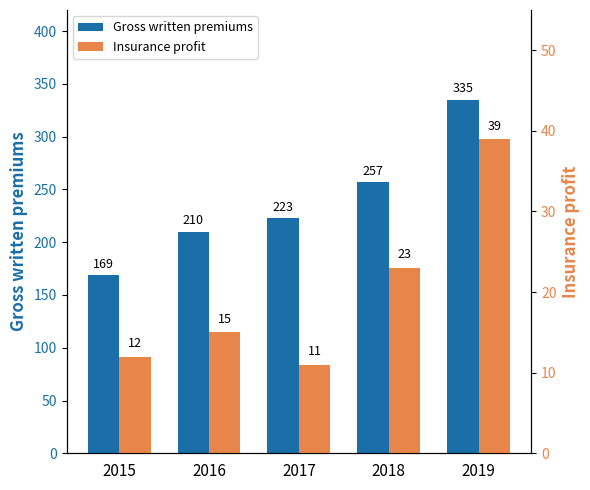

Rank the categories by Insurance profit value from lowest to highest.

2017, 2015, 2016, 2018, 2019